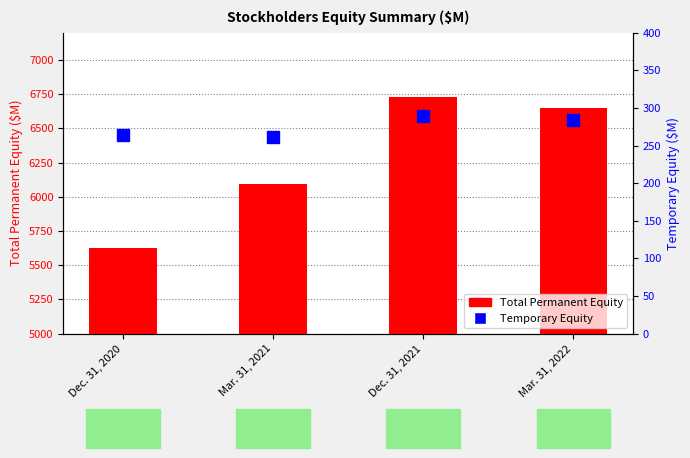

Rank the categories by Total Permanent Equity value from lowest to highest.

Dec. 31, 2020, Mar. 31, 2021, Mar. 31, 2022, Dec. 31, 2021